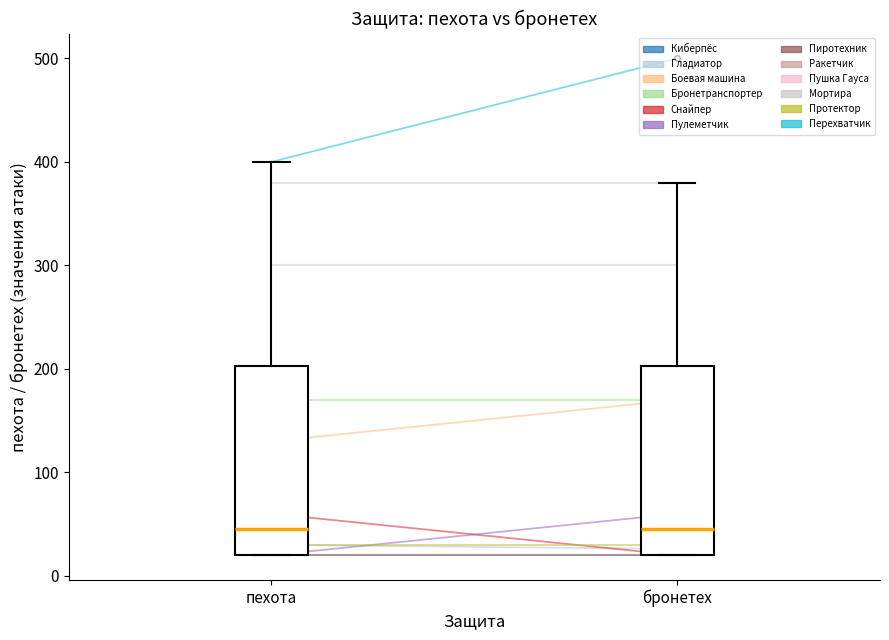

Reading left to right, read every box against the y-axis: the position of its median line, the range the box covers, and the ends of its whiskers. The values are not printed on the chart, so give them approximately, as read against the axis.

пехота: median 50, box 20 to 200, whiskers 20 to 400
бронетех: median 50, box 20 to 200, whiskers 20 to 380